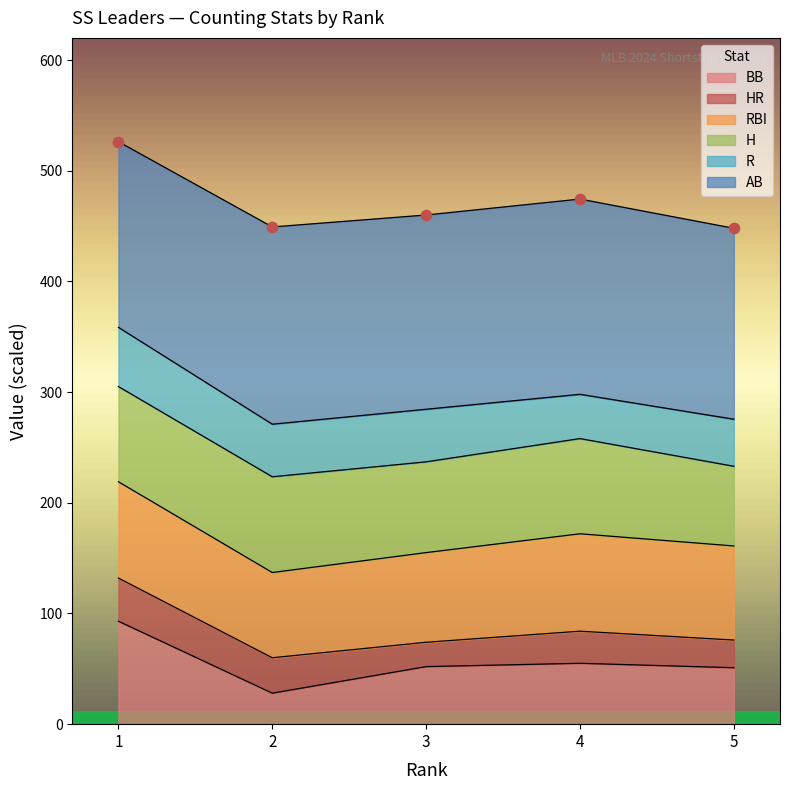

At which category is the sum across all series the highest?

1